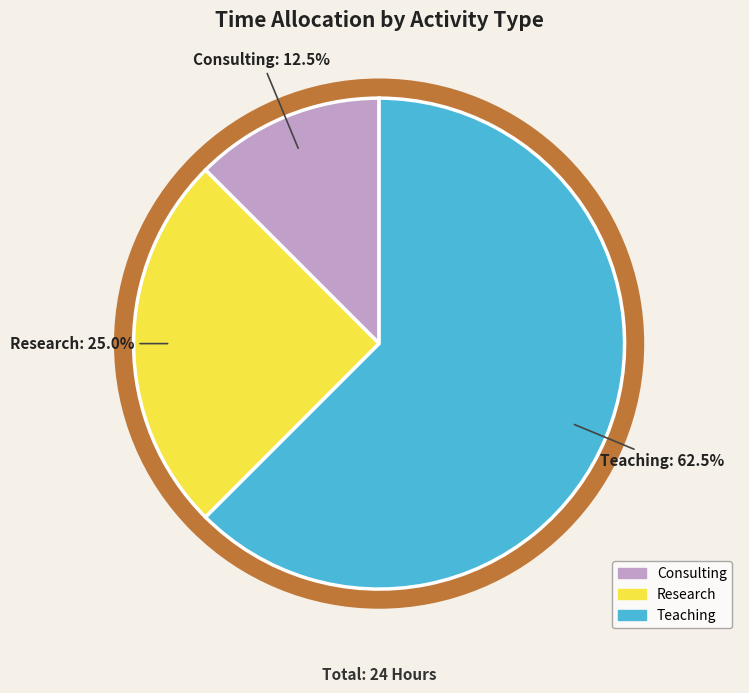

Which category has the smallest portion of the pie?

Consulting